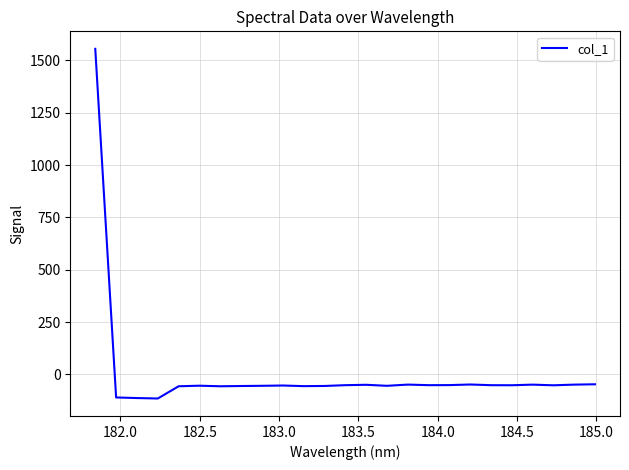

What is the maximum value shown in the chart?

1555.5